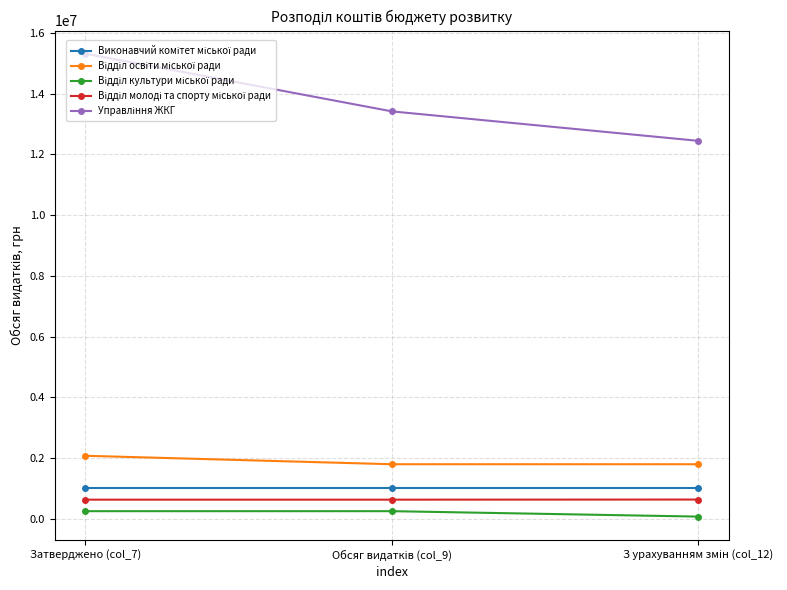

What is the label of the 3rd point from the right?

Затверджено (col_7)